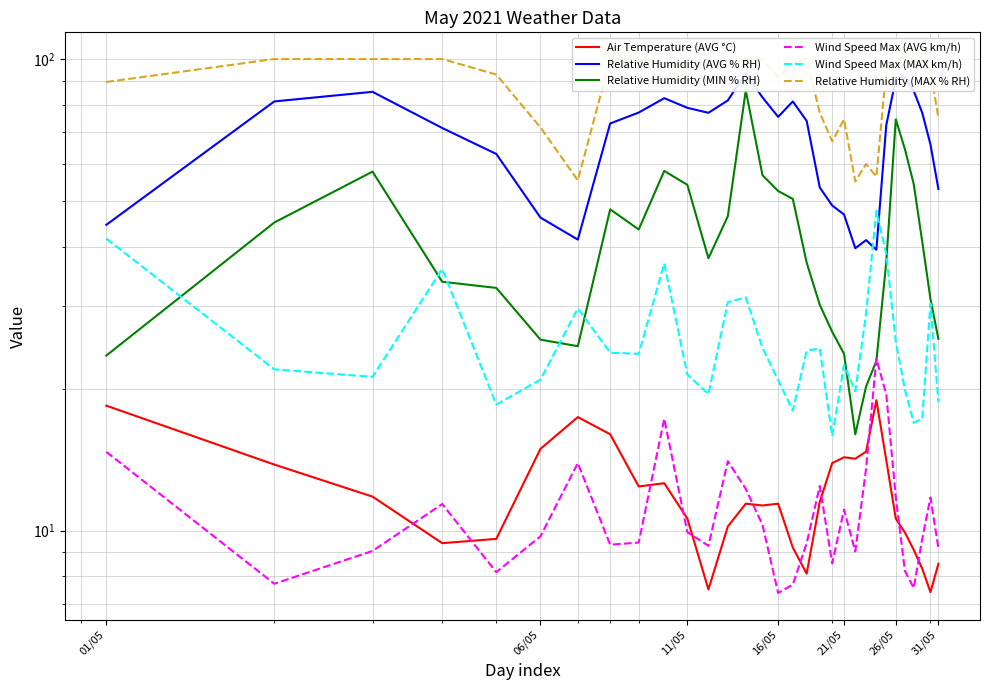

How many distinct data groups are displayed?

6